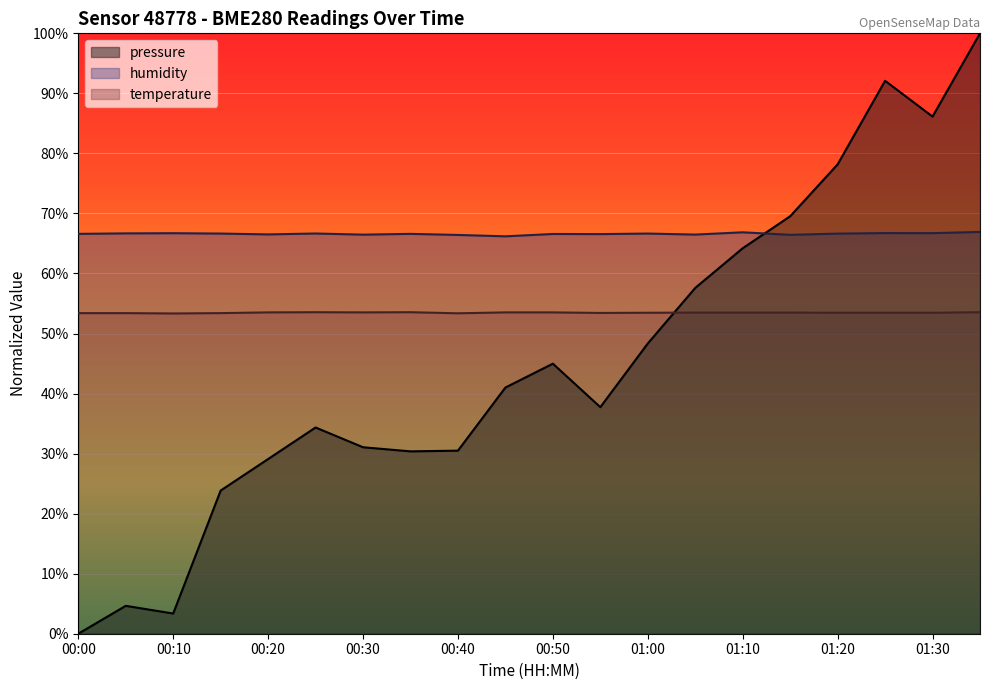

True or false: temperature and pressure intersect in this chart.

True